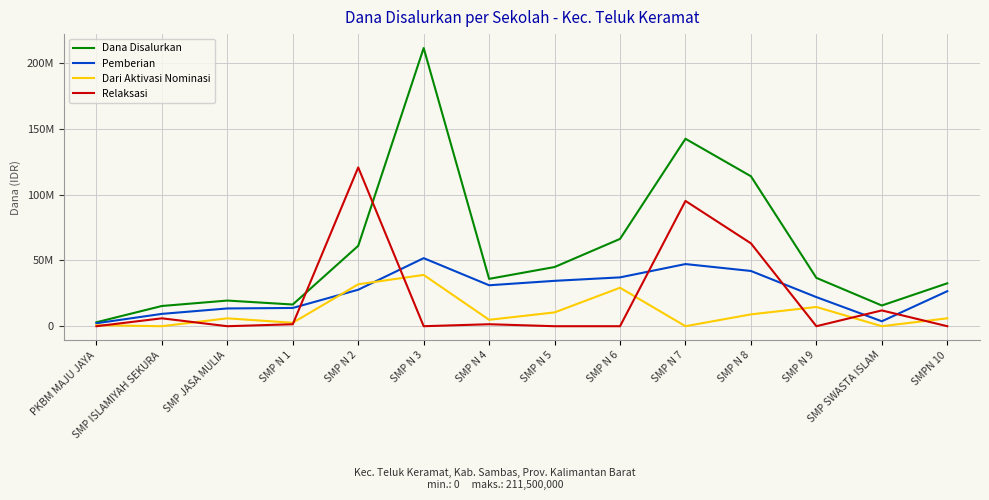

What are all the series names shown in the legend?

Dana Disalurkan, Pemberian, Dari Aktivasi Nominasi, Relaksasi